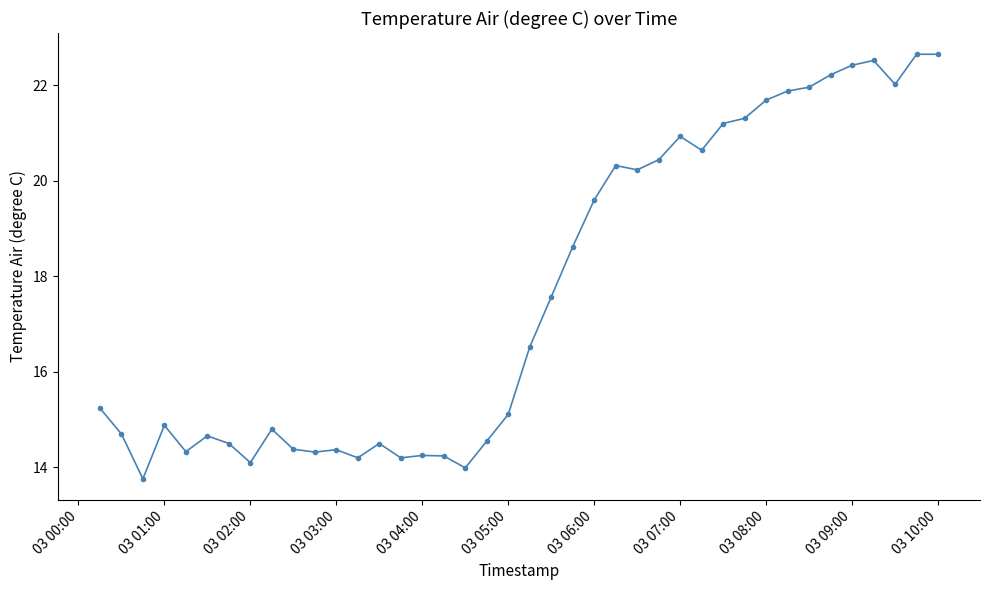

What is the difference between the maximum and second lowest values?

8.7